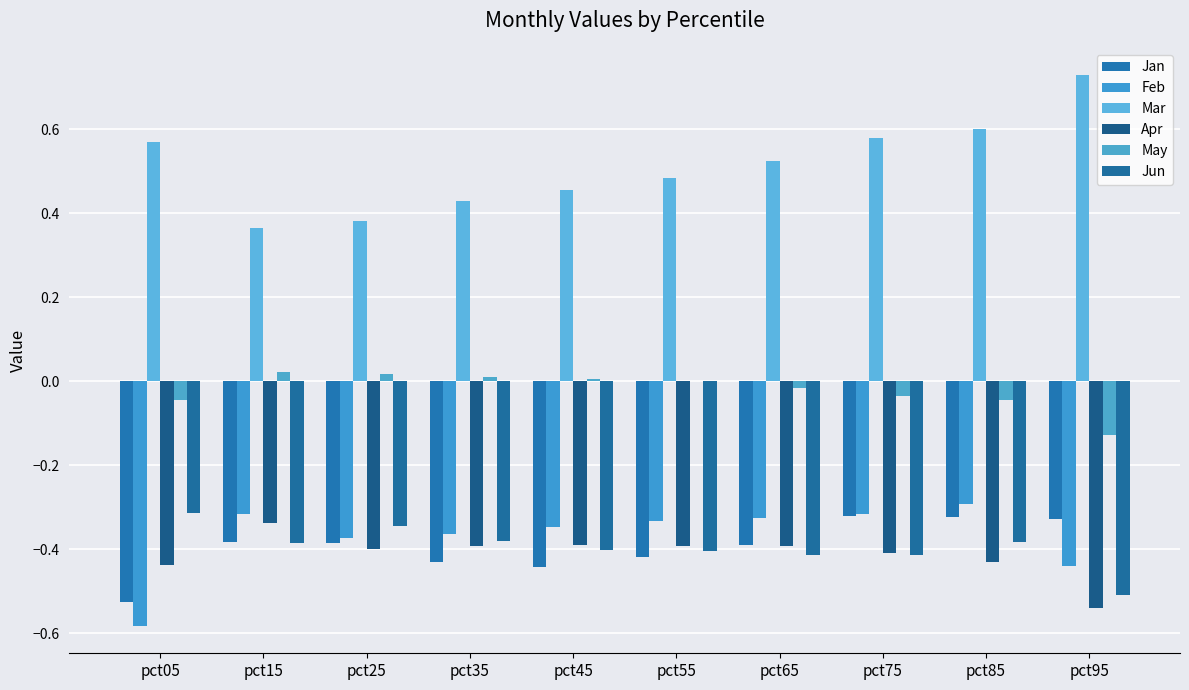

The Jun series shows -0.4 at pct65. True or false?

True